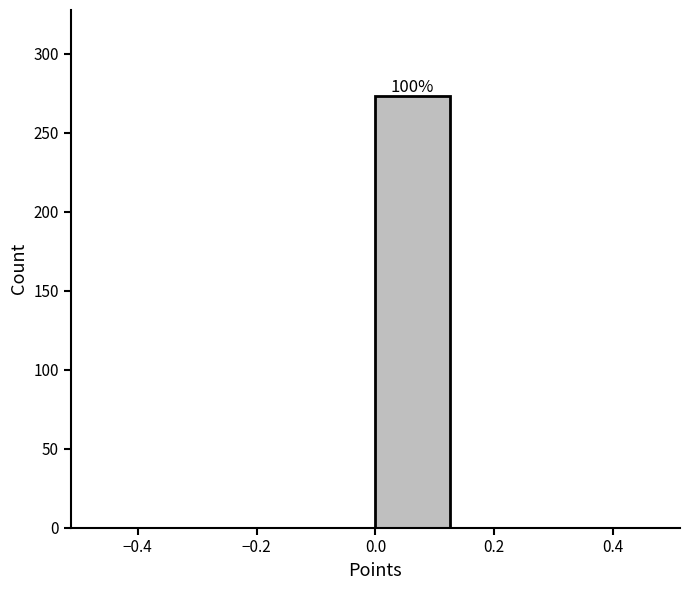

Which range on the x-axis has the tallest bar?

0.000 to 0.125